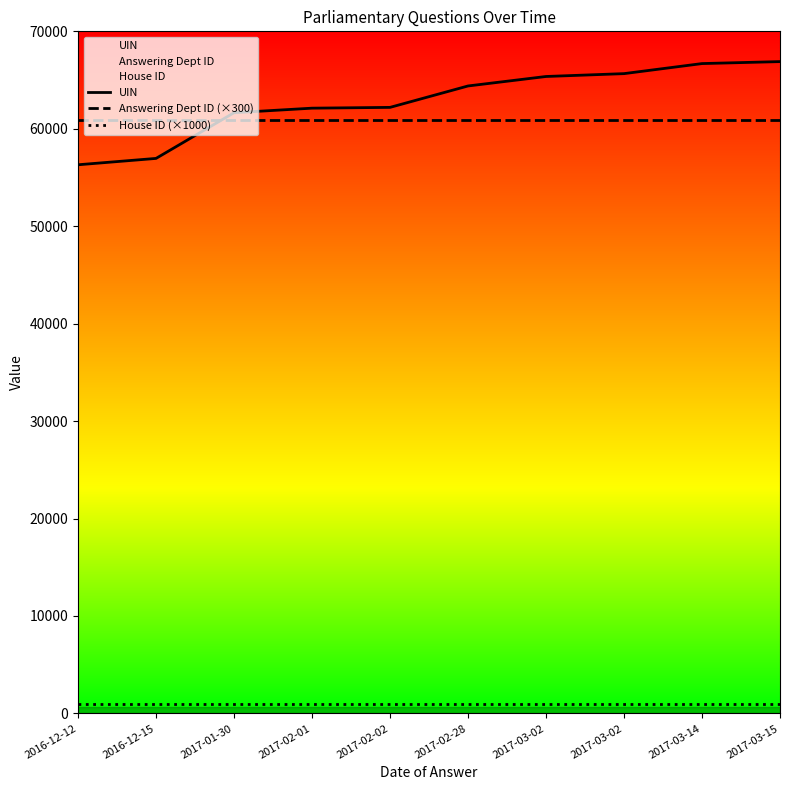

Which series has the widest spread of values?

UIN